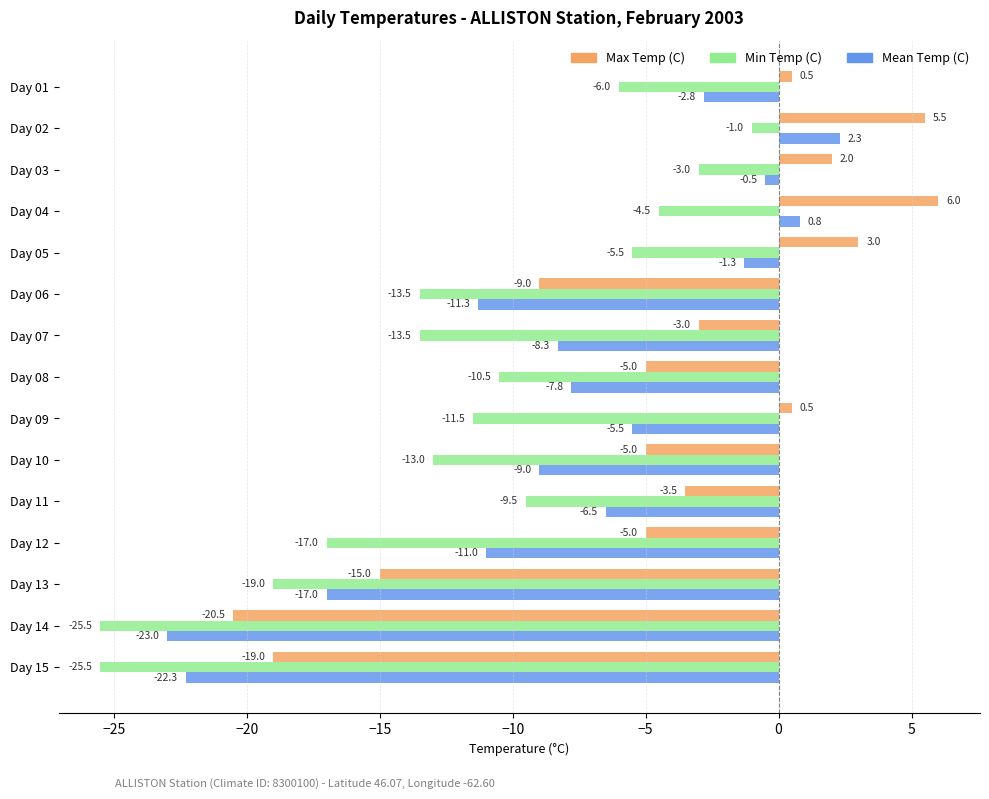

How many data points in Max Temp (C) are less than -3?

8